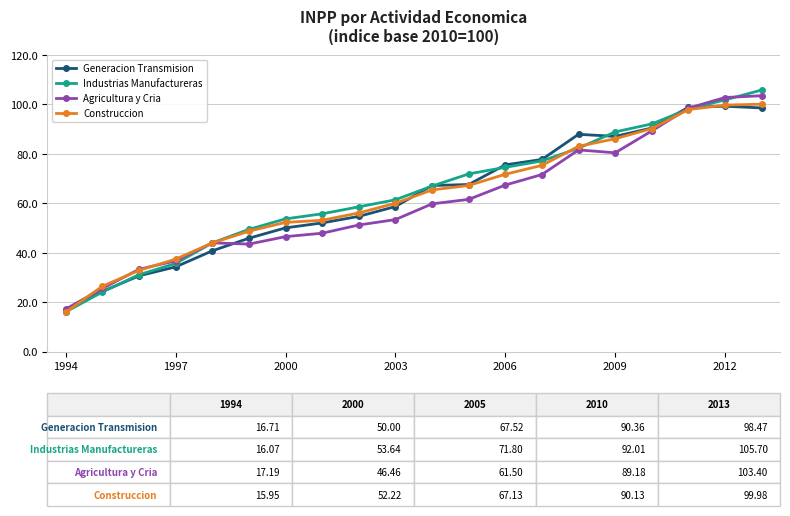

True or false: Industrias Manufactureras has more than 1 interior local peaks.

False